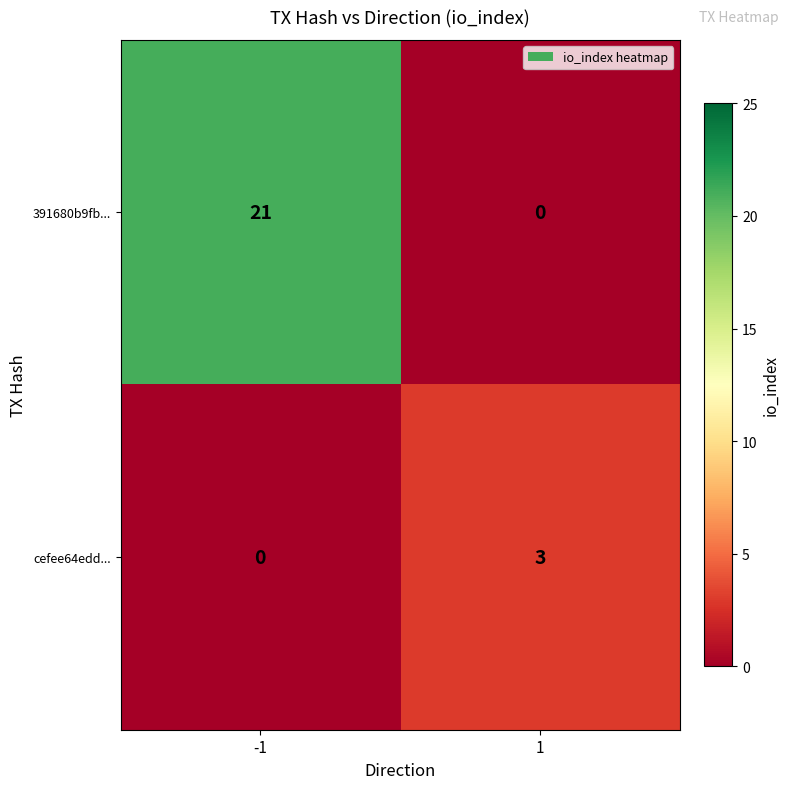

What is the difference between the highest and lowest values at -1?

21